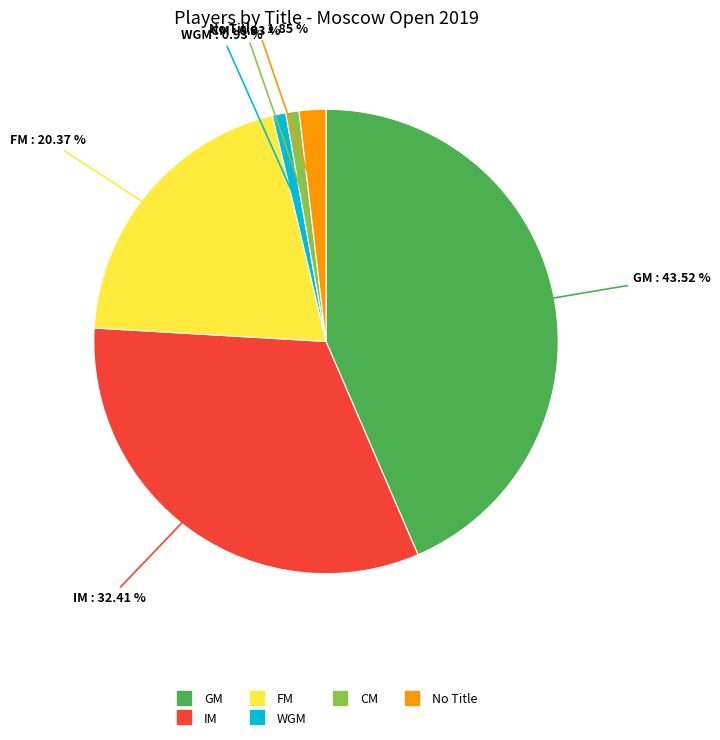

Is there any slice that represents more than half of the pie?

No